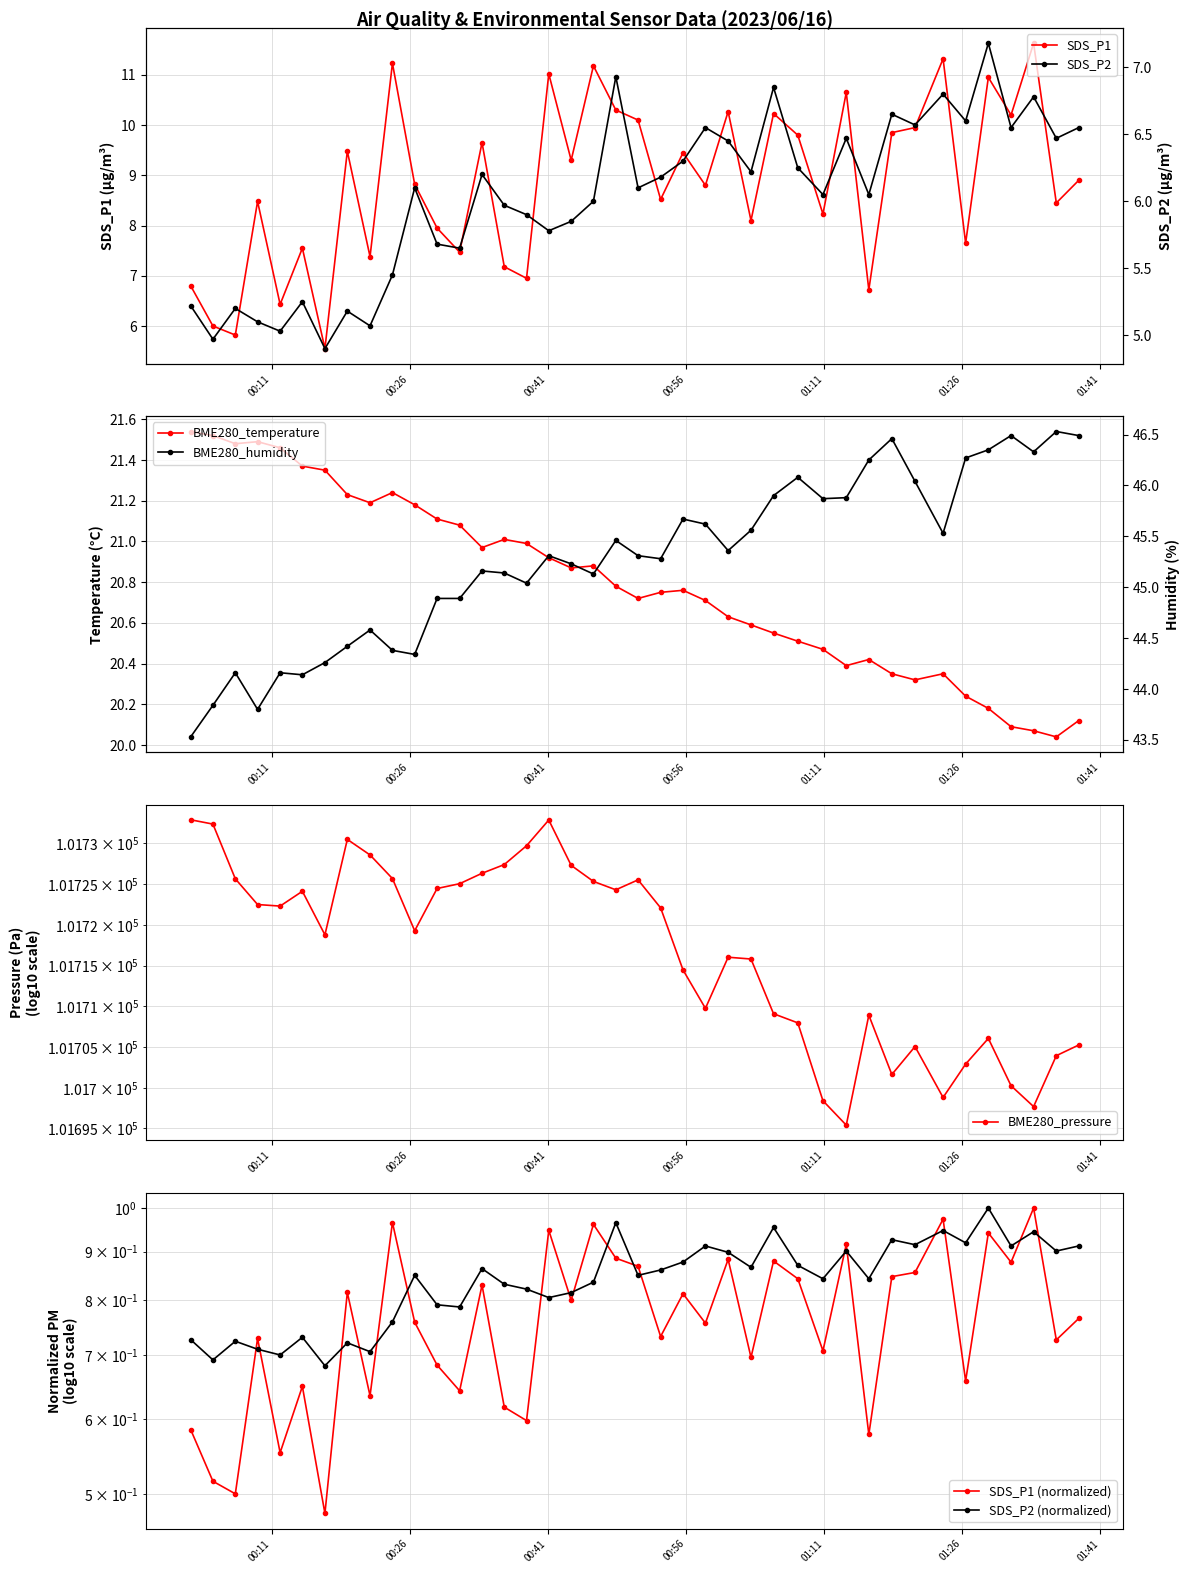

What is the highest value of the SDS_P1 series?

11.6